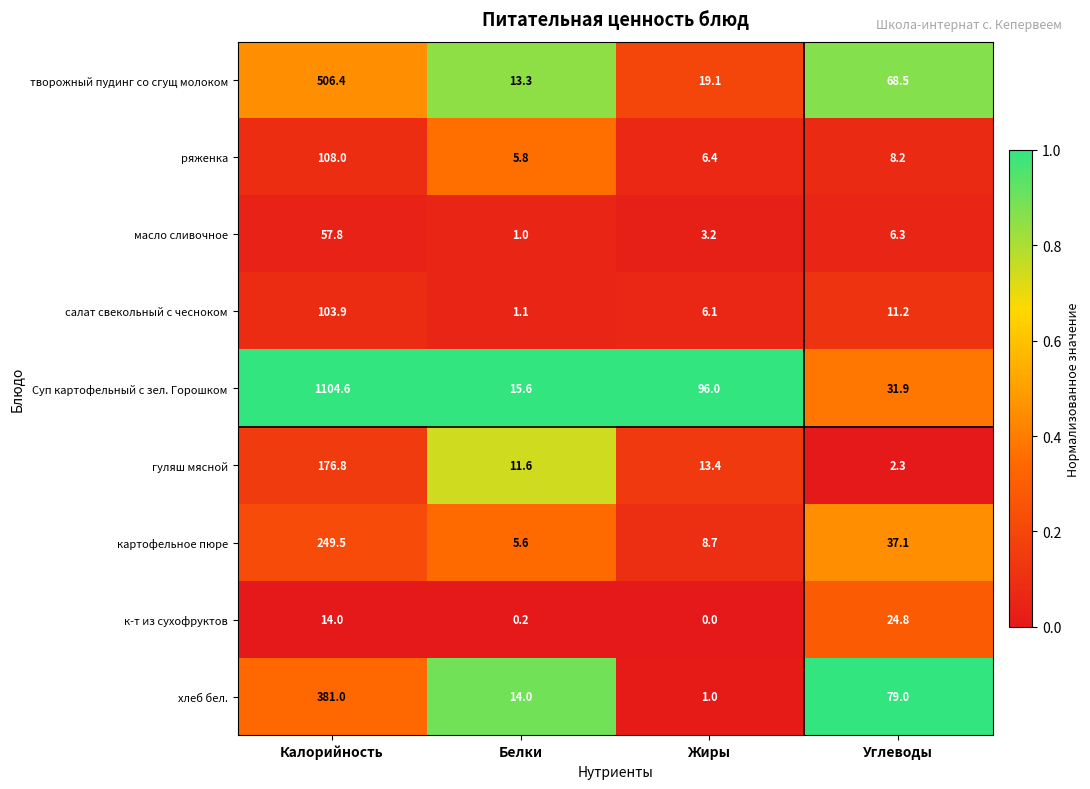

At which category does the chart reach its peak across all series?

Калорийность